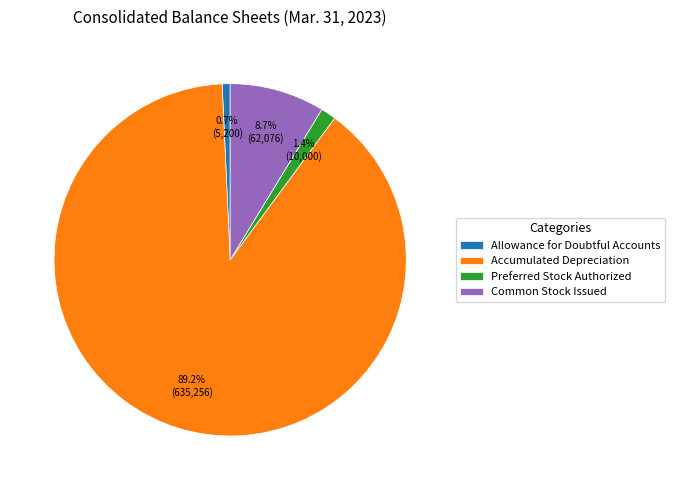

The Accumulated Depreciation slice represents 84% of the pie. True or false?

False